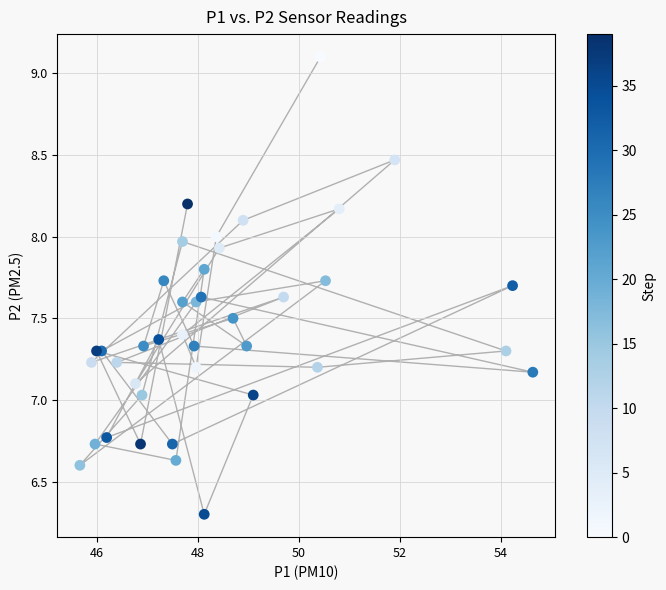

What is the range of Y values (max minus min)?

2.8